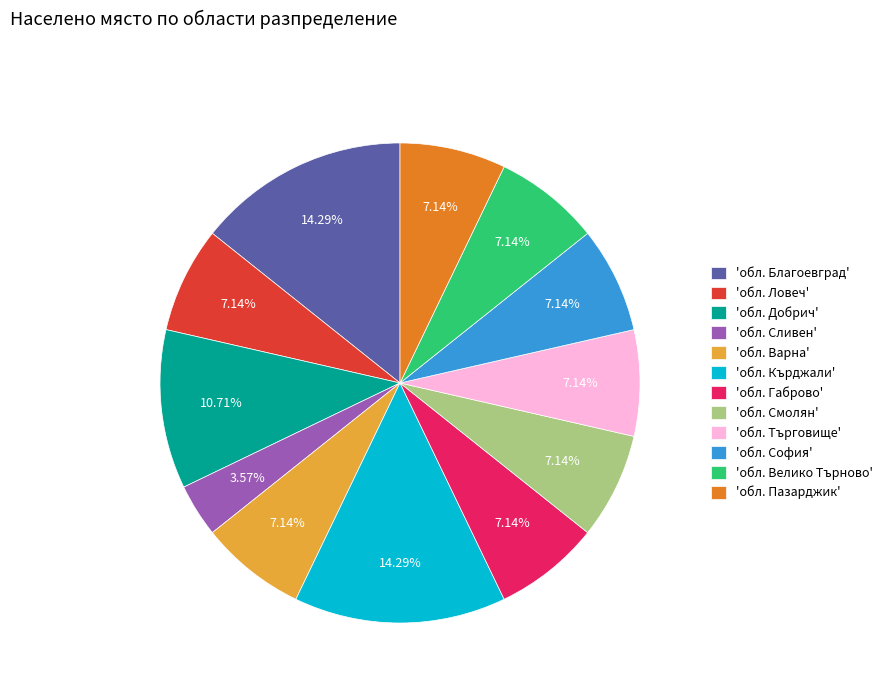

What is the ratio of the value at 'обл. Габрово' to the value at 'обл. Търговище'?

1.0